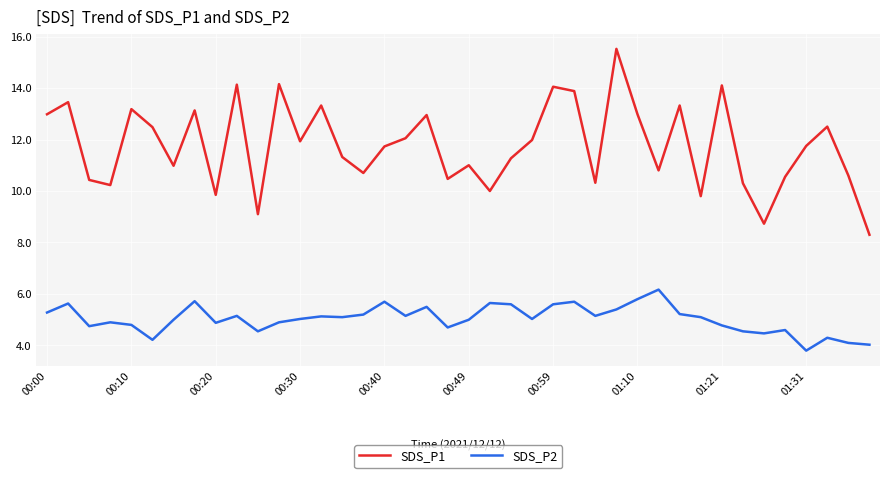

True or false: SDS_P2 and SDS_P1 cross at least once.

False